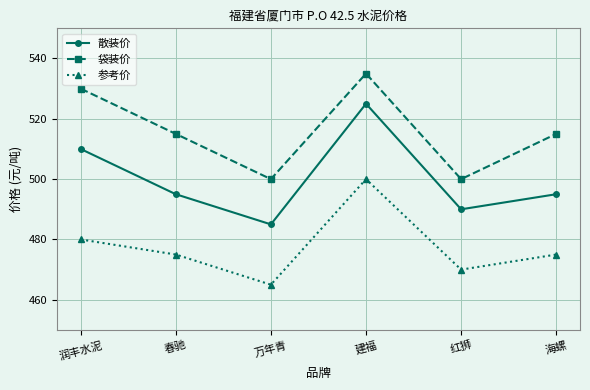

At which label does 参考价 reach its minimum?

万年青